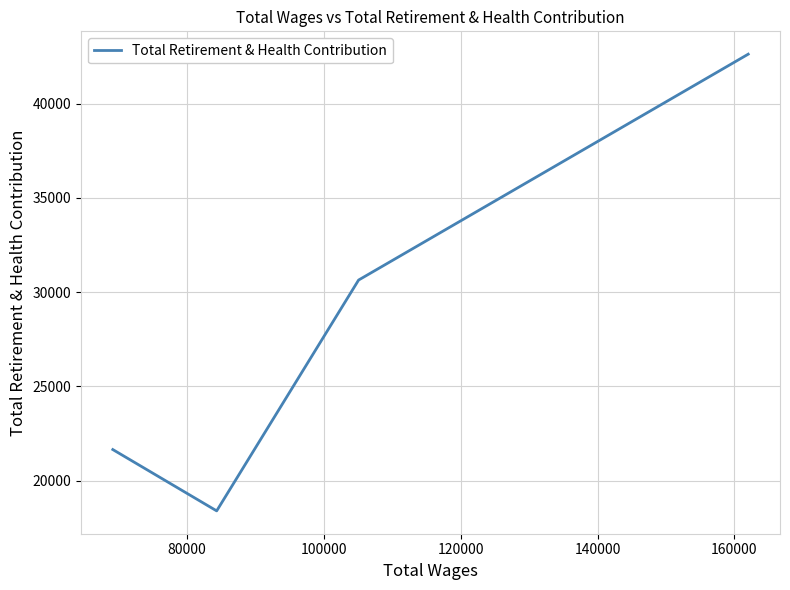

What is the minimum value shown in the chart?

18396